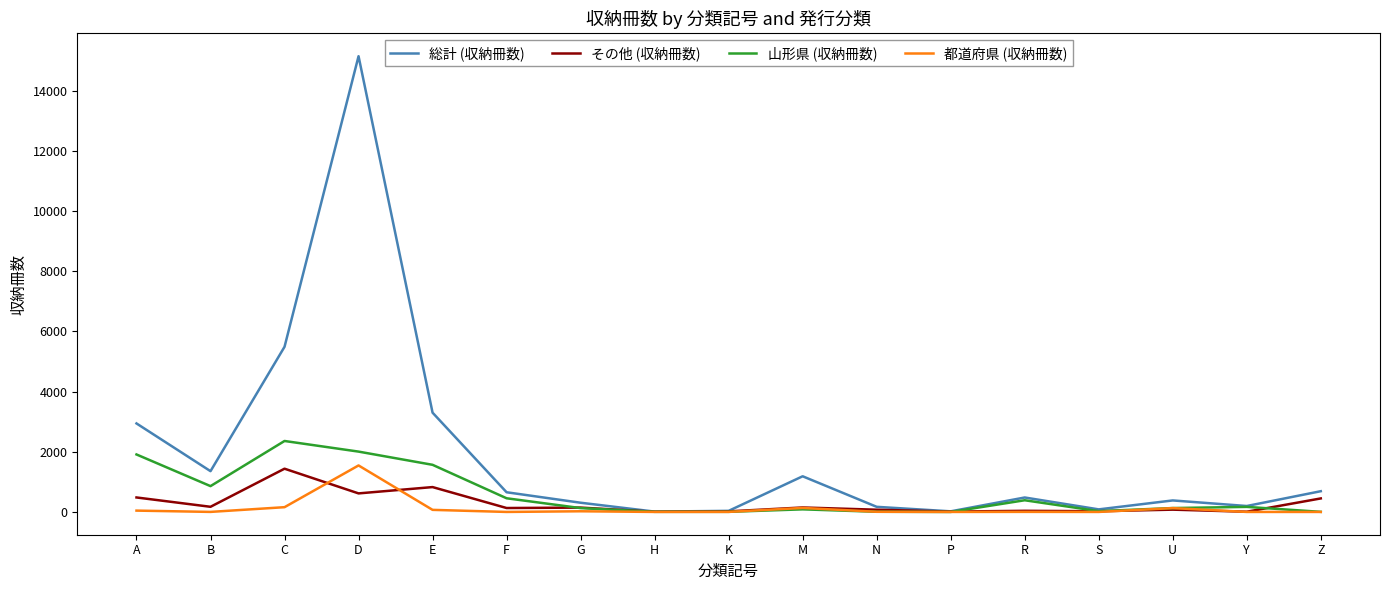

Rank the series at E from lowest to highest value.

都道府県 (収納冊数), その他 (収納冊数), 山形県 (収納冊数), 総計 (収納冊数)